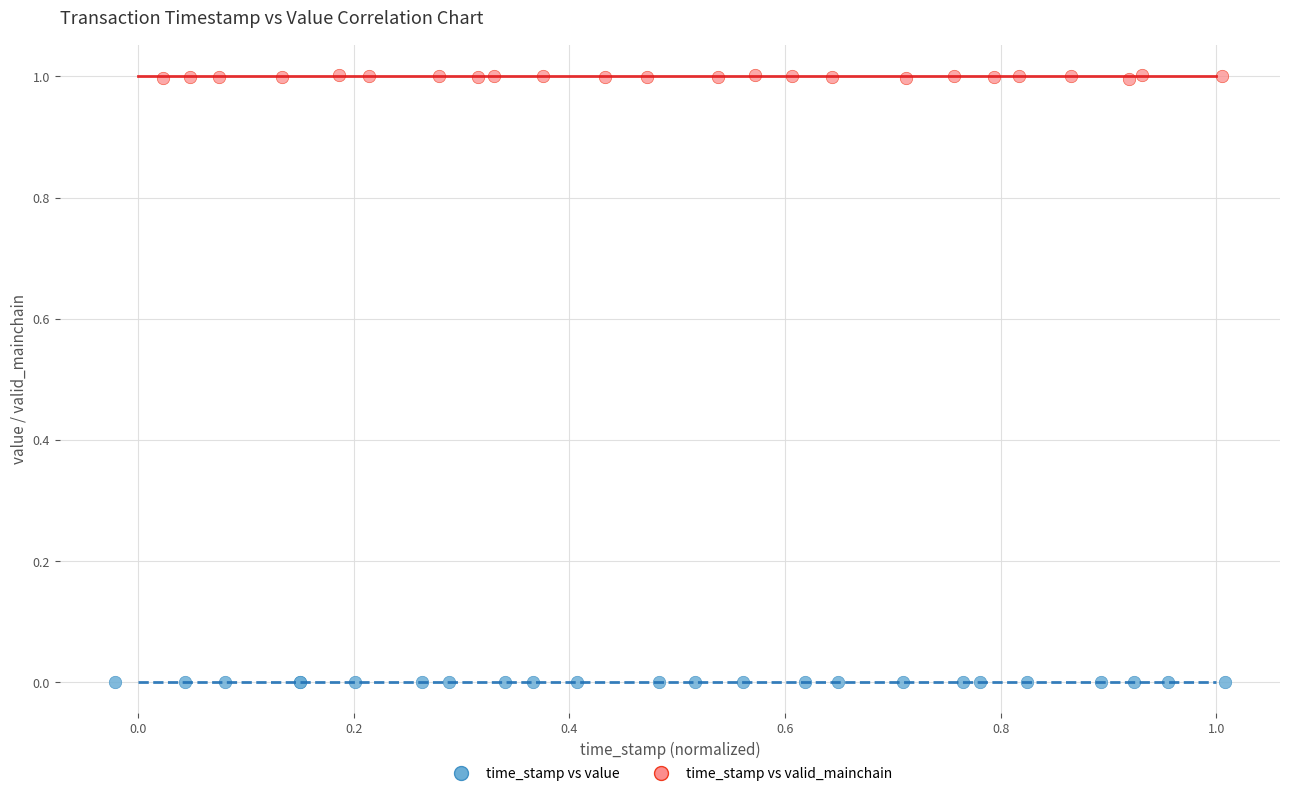

Which series has the largest Y range (max minus min)?

time_stamp vs valid_mainchain